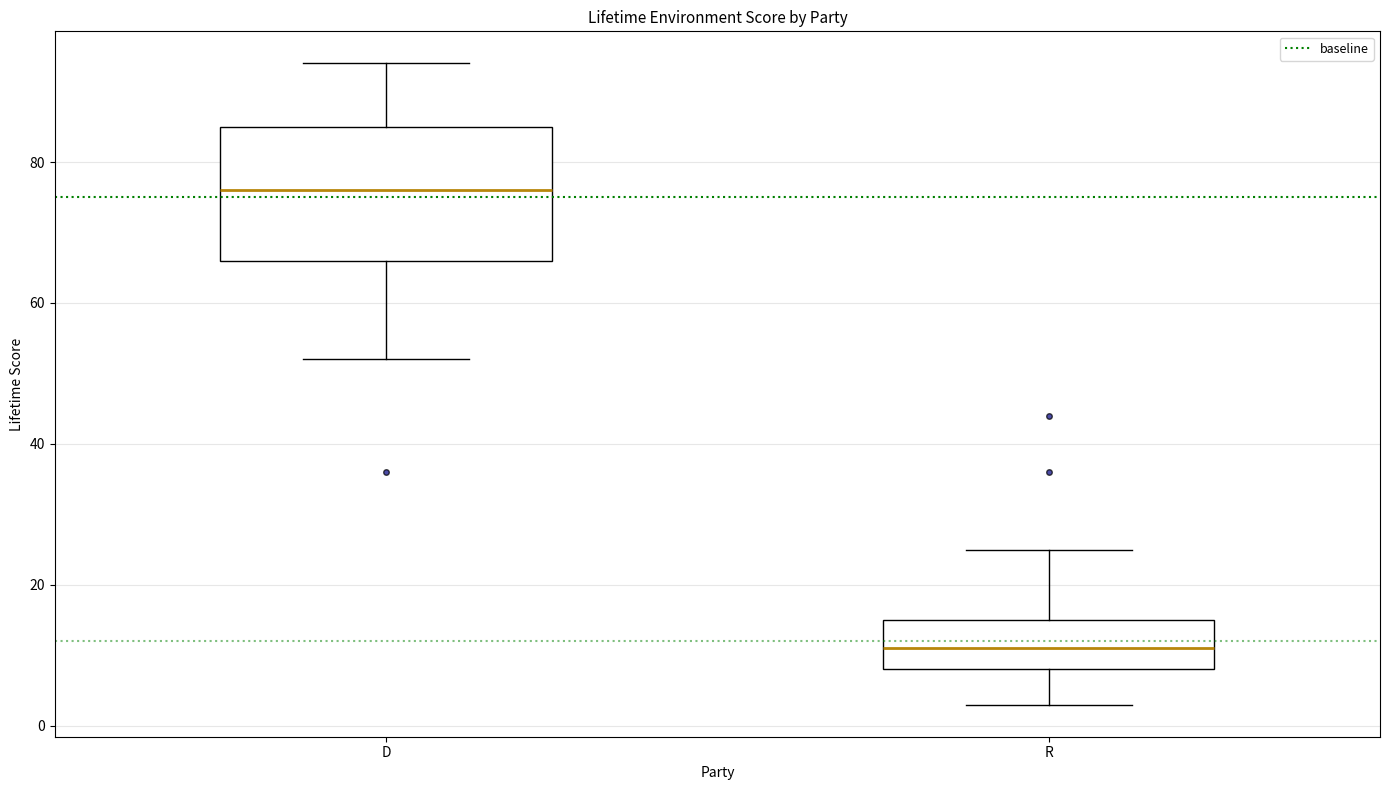

Which box is the tallest, from its lower edge to its upper edge?

D